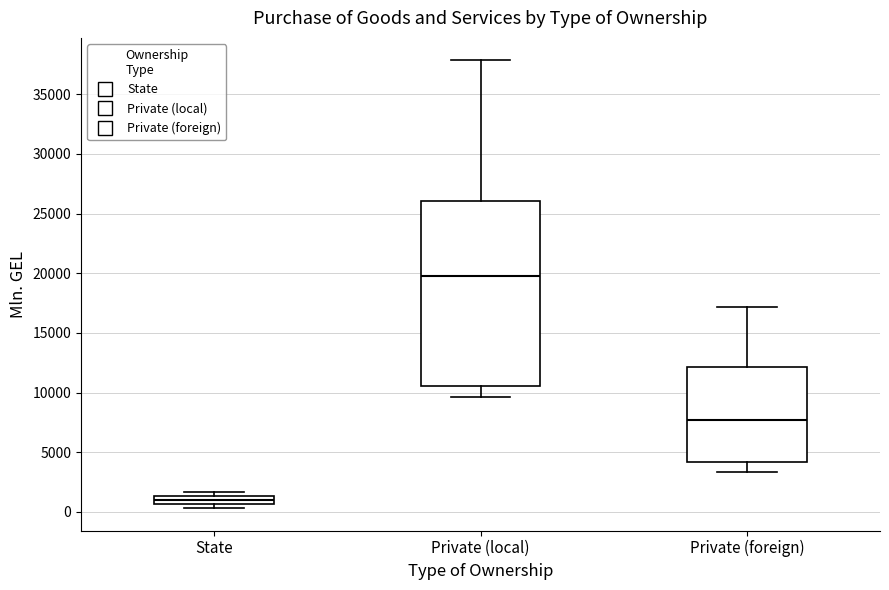

Where is the upper edge of the box for State on the y-axis? The values are not printed on the chart, so give them approximately, as read against the axis.

1500